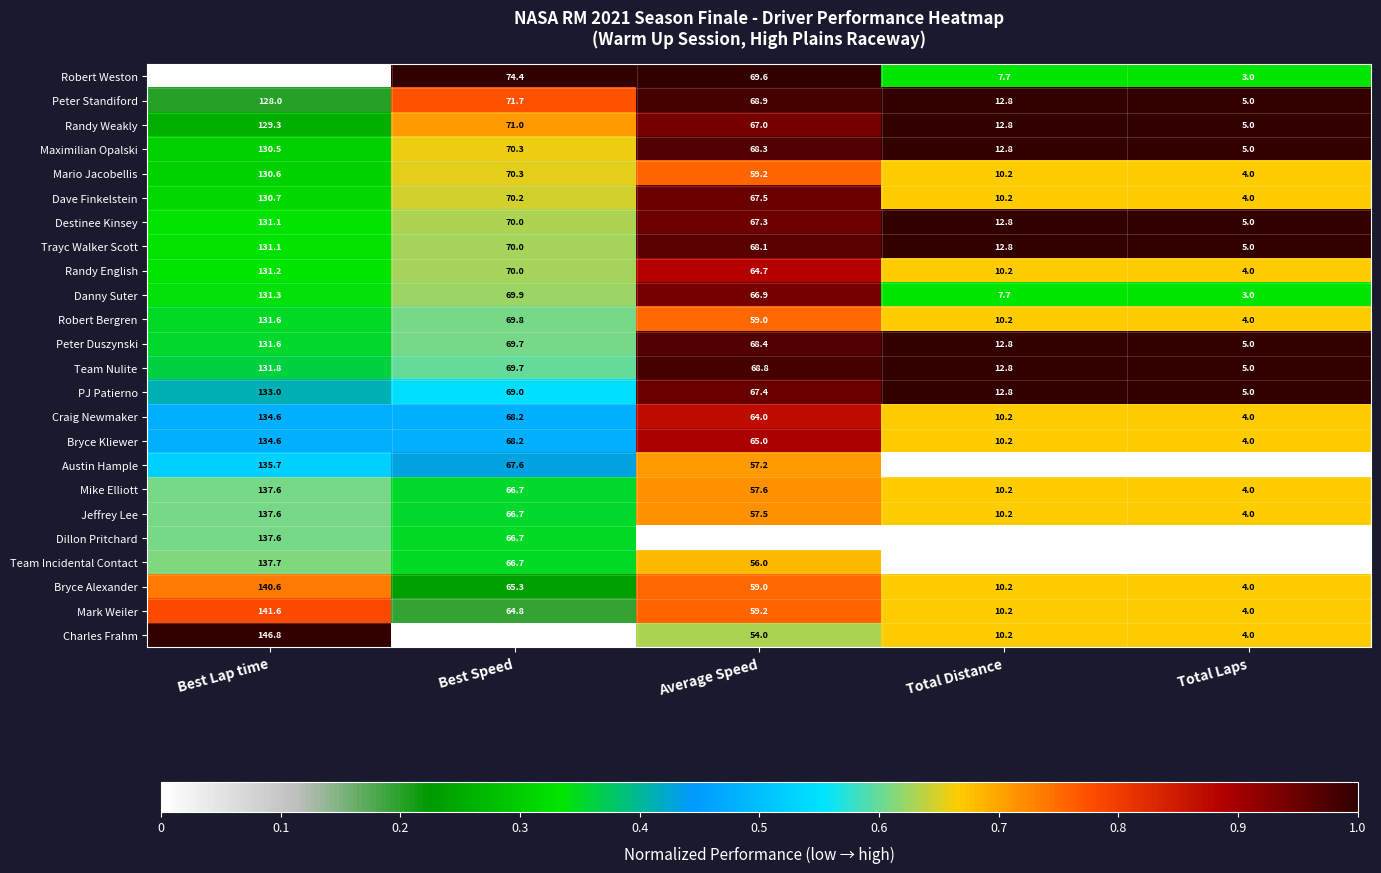

What is the smallest value displayed?

2.0